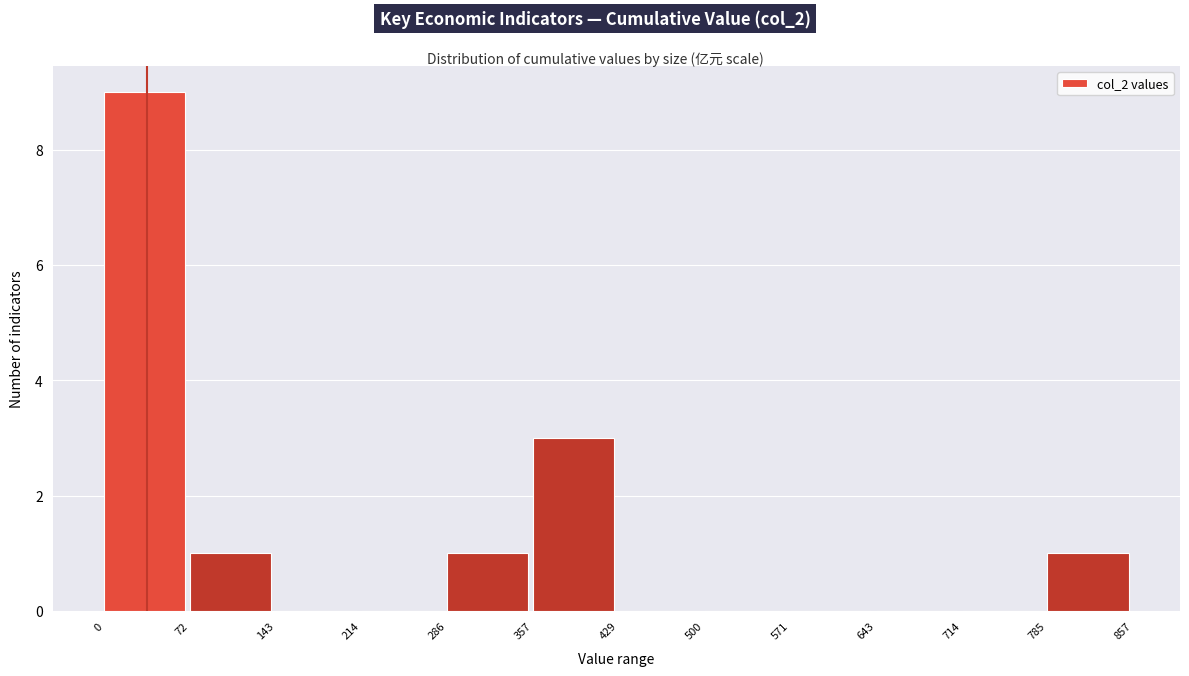

Which range on the x-axis has the tallest bar?

0 to 72